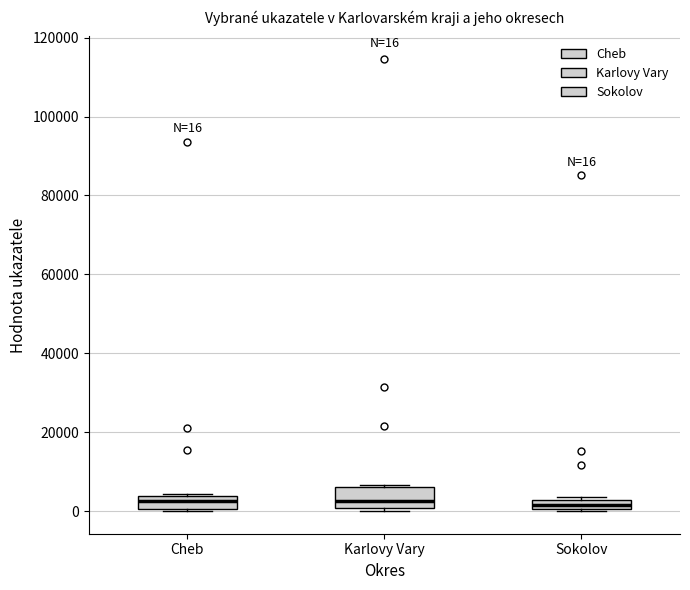

Which box is the tallest, from its lower edge to its upper edge?

Karlovy Vary